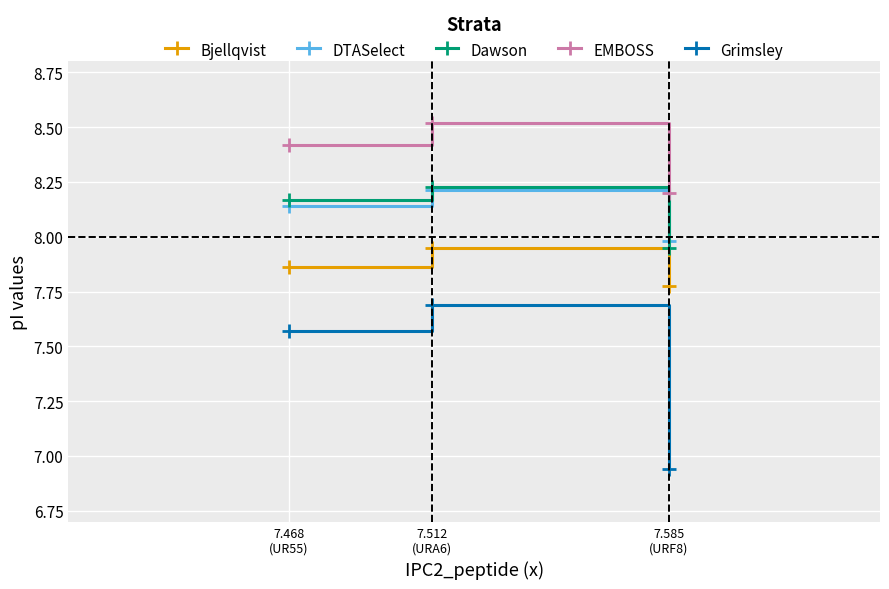

How many values in the DTASelect series exceed 8?

2